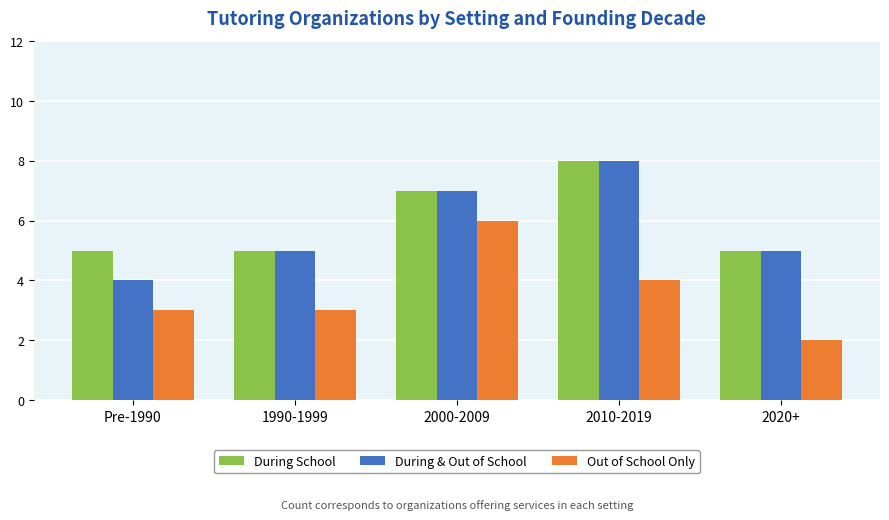

How many groups of bars are there?

5